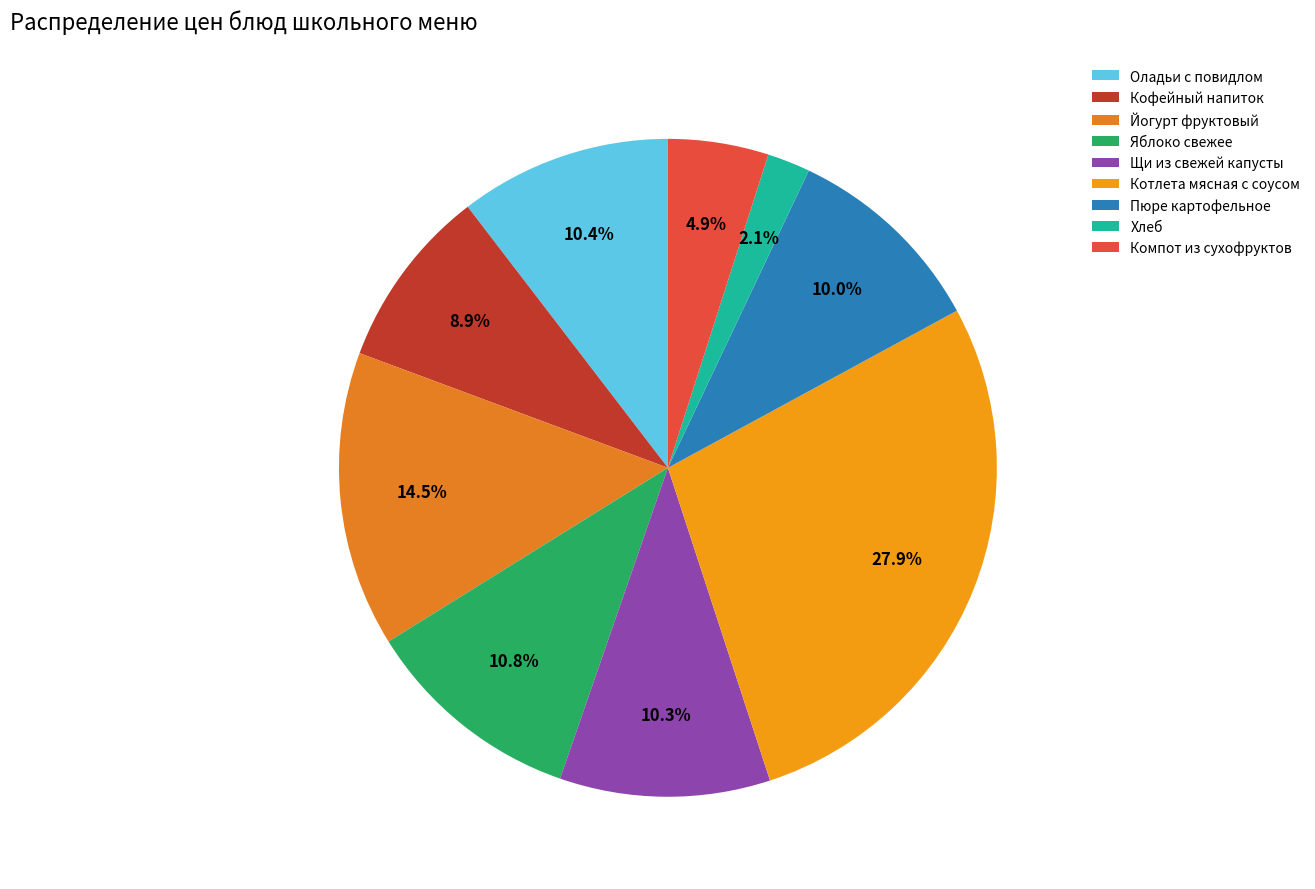

How much of the chart is everything except Кофейный напиток?

91.1%